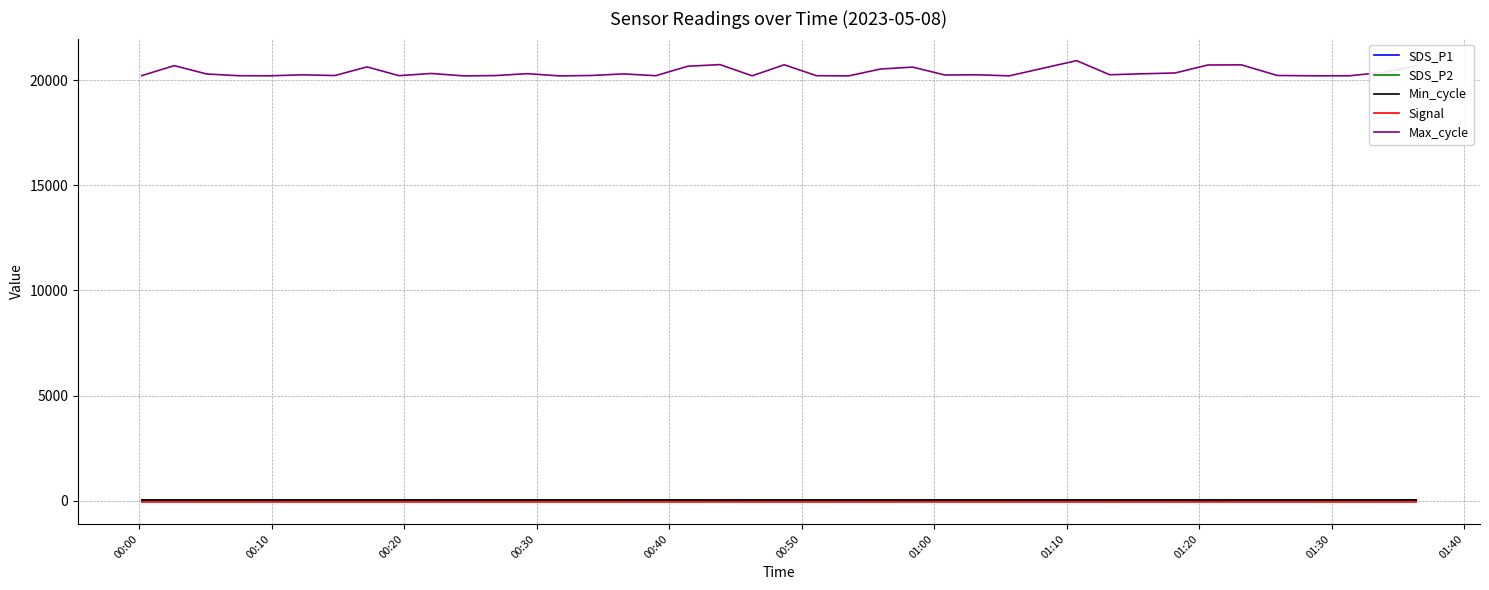

What is the sum of all Signal values?

-2438.0